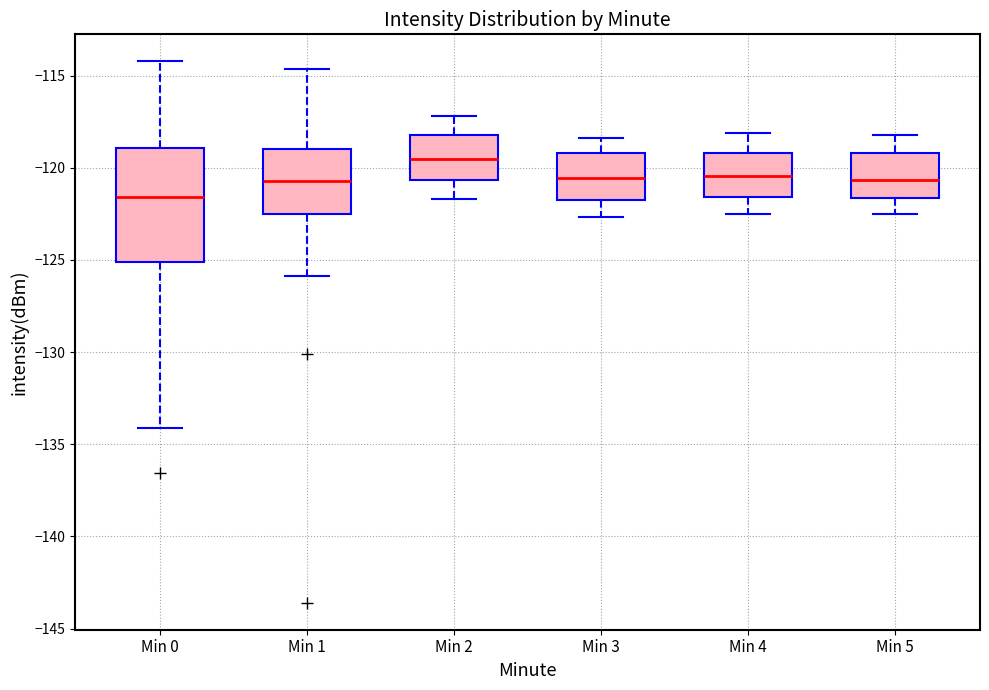

Which box's median line is the highest?

Min 2